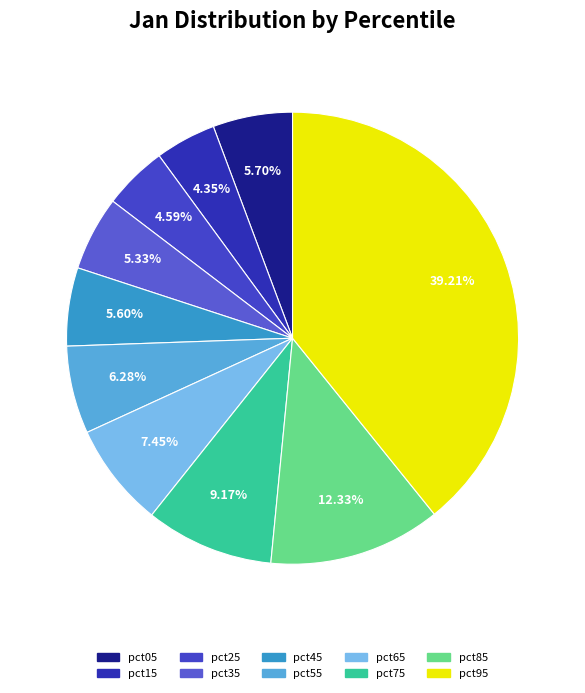

To the nearest percent, what is the difference between the largest and smallest slice percentages?

35%